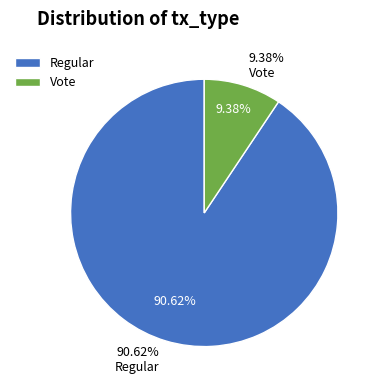

To the nearest percent, what is the difference between the largest and smallest slice percentages?

81%